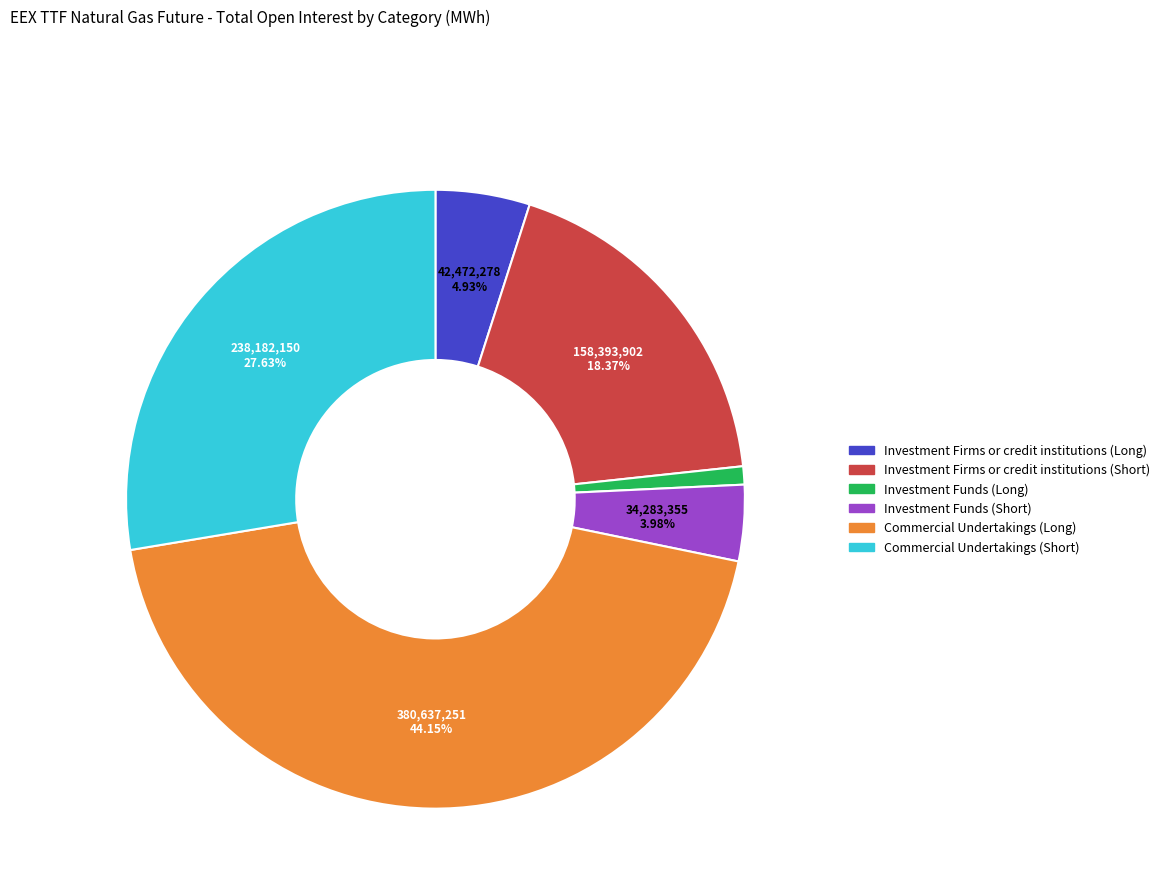

How many segments does this pie chart have?

6